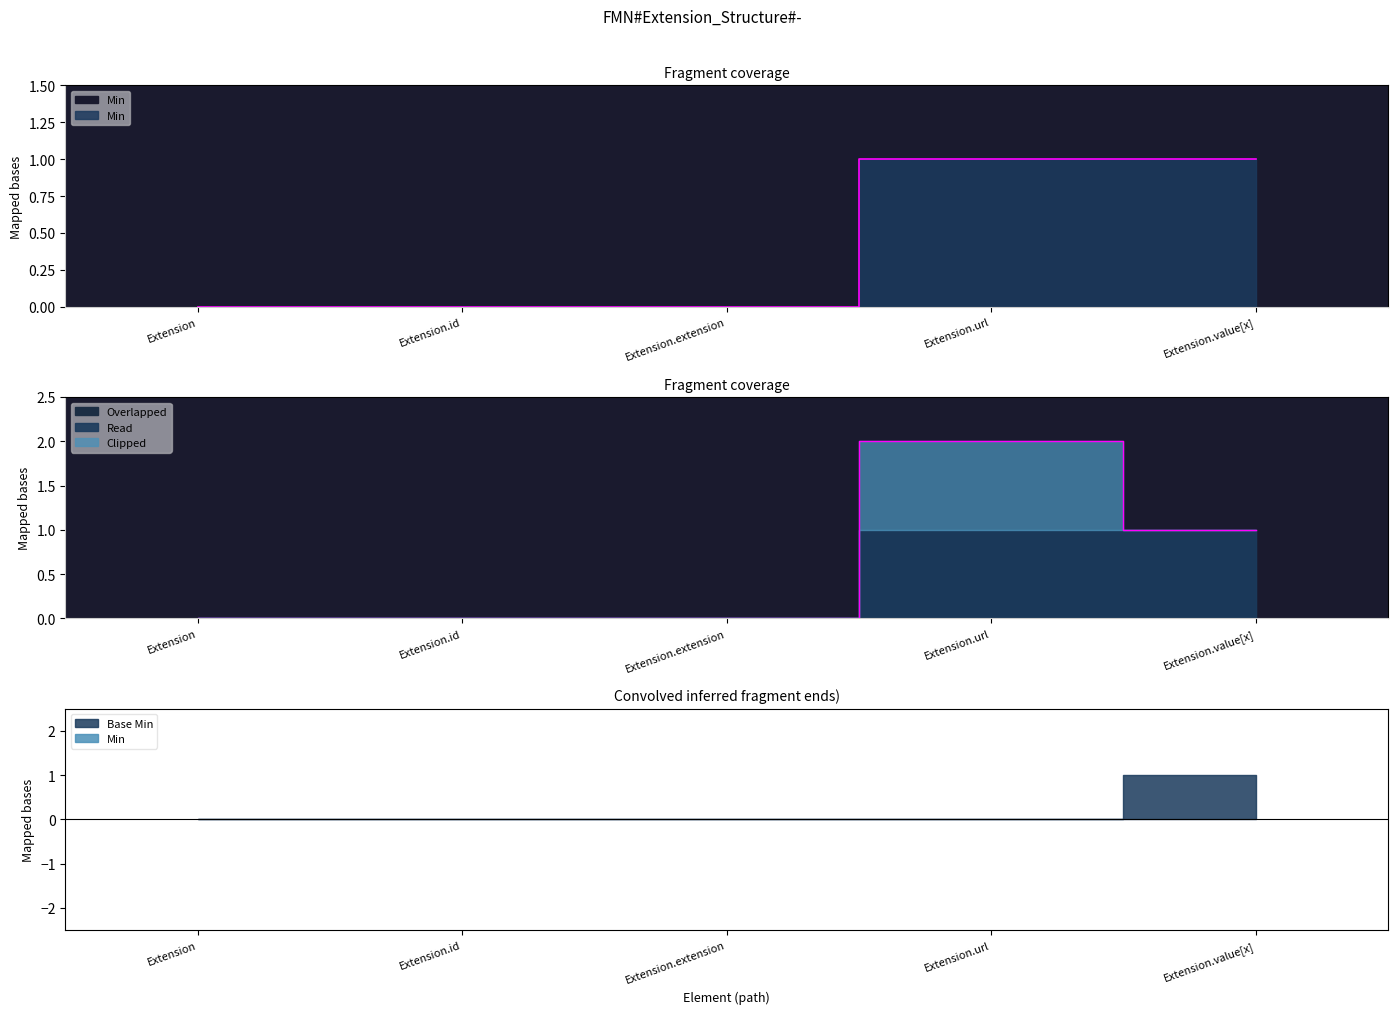

What is the sum of all values?

2